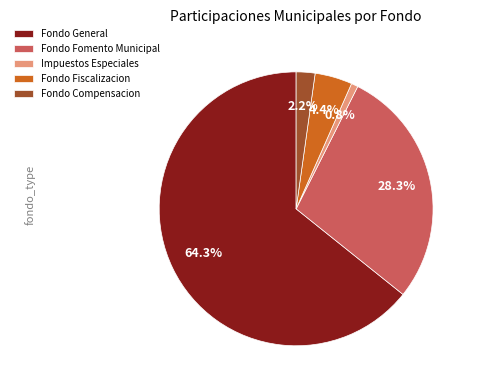

Which slice is the largest?

Fondo General